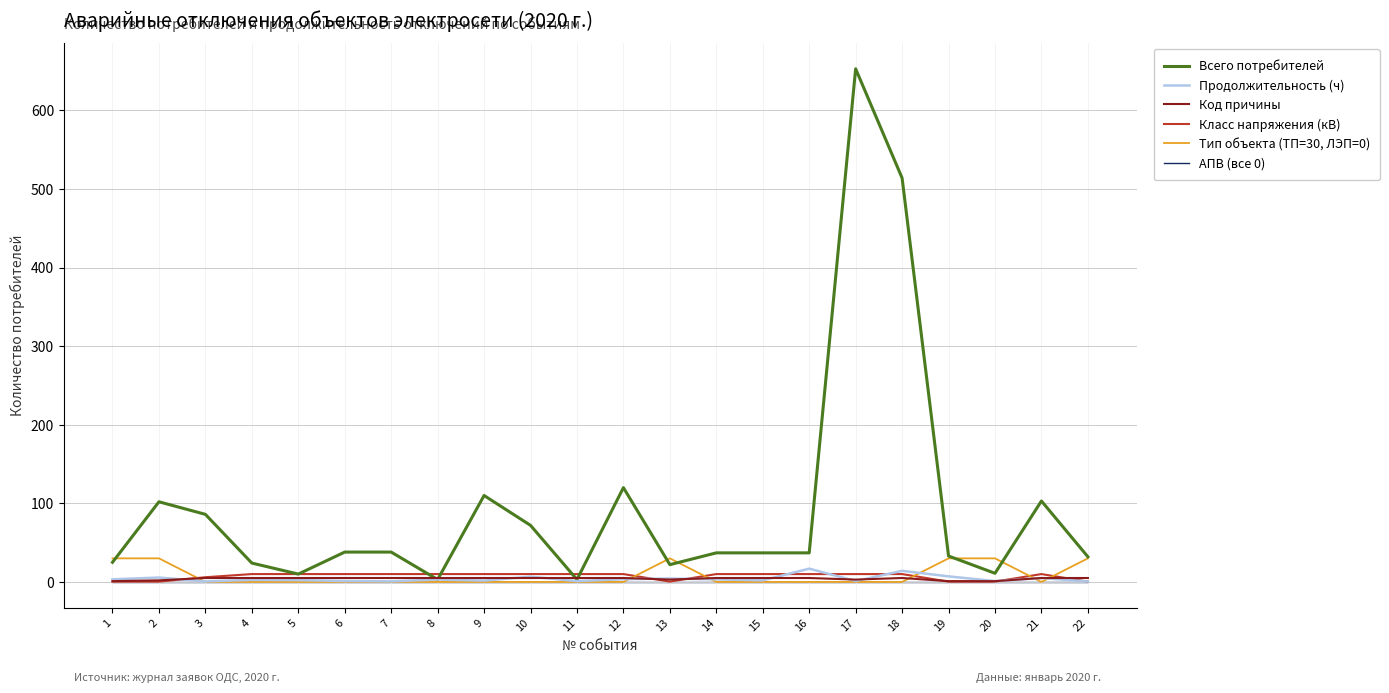

List the series in order of their peak value, lowest first.

АПВ (все 0), Код причины, Класс напряжения (кВ), Продолжительность (ч), Тип объекта (ТП=30, ЛЭП=0), Всего потребителей